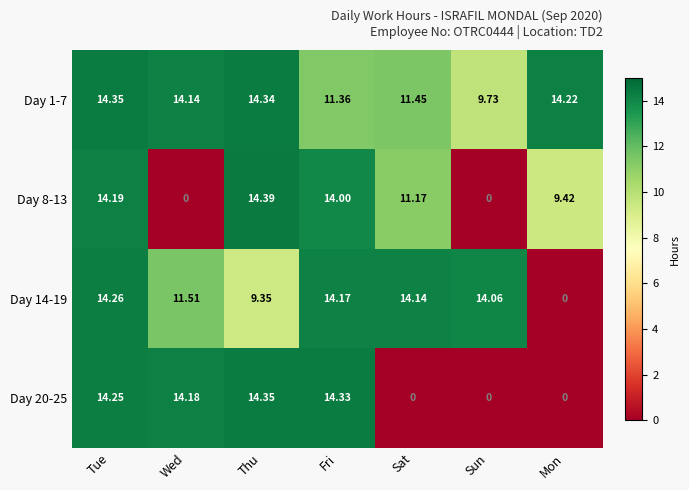

Where does the Day 20-25 series first go above 14?

Tue